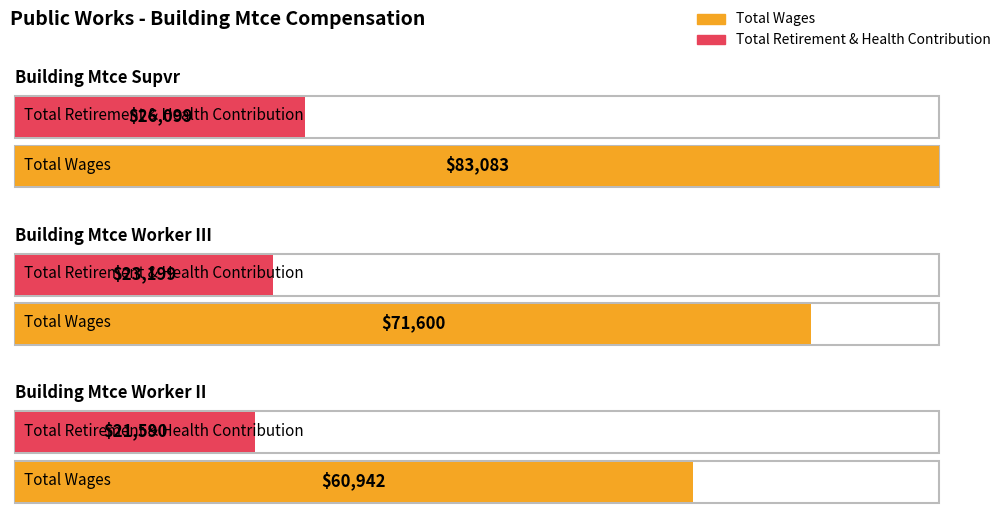

Reading left to right, list all the values displayed in this chart.

Total Wages: Building Mtce Supvr=83083	Building Mtce Worker III=71600	Building Mtce Worker II=60942
Total Retirement & Health Contribution: Building Mtce Supvr=26099	Building Mtce Worker III=23199	Building Mtce Worker II=21590